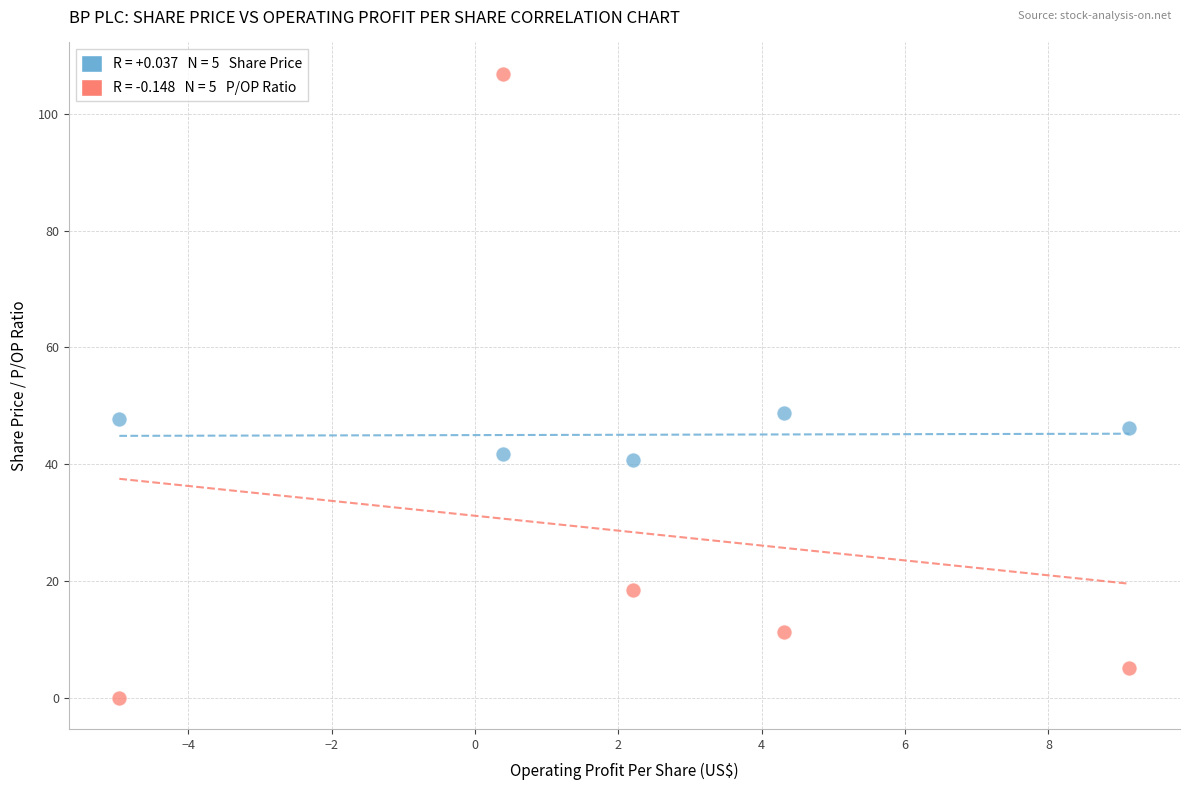

Across all data points, what is the range of Y values (max minus min)?

106.9